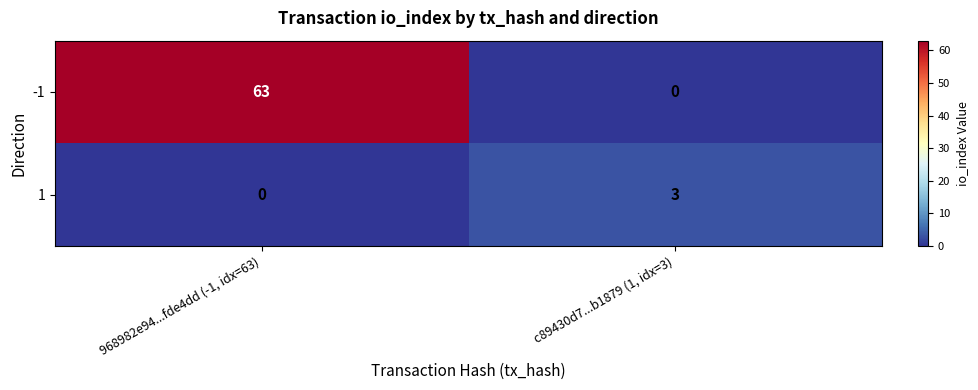

What is the difference between the maximum and minimum values in the 1 series?

3